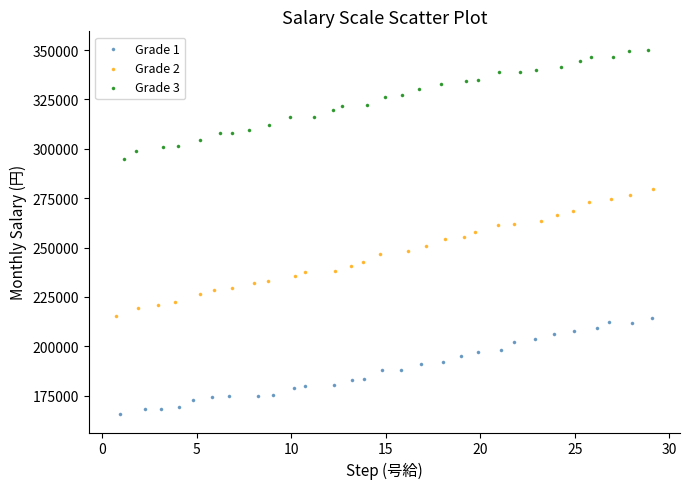

What are all the series names shown in the legend?

Grade 1, Grade 2, Grade 3